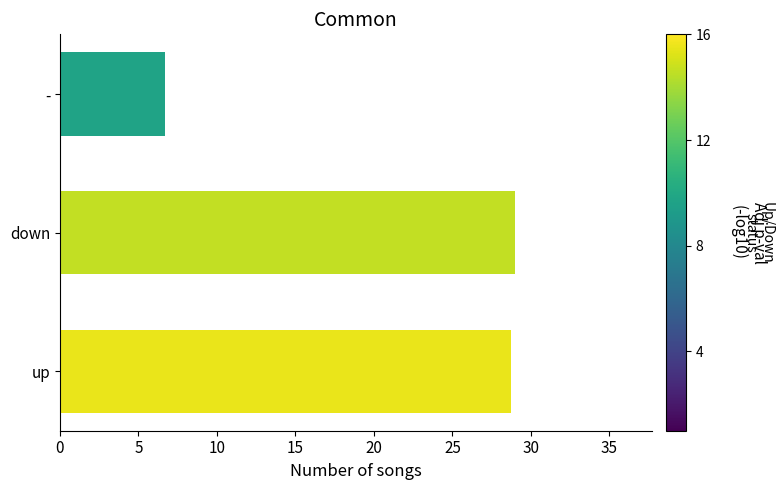

What is the sum of all values?

64.5